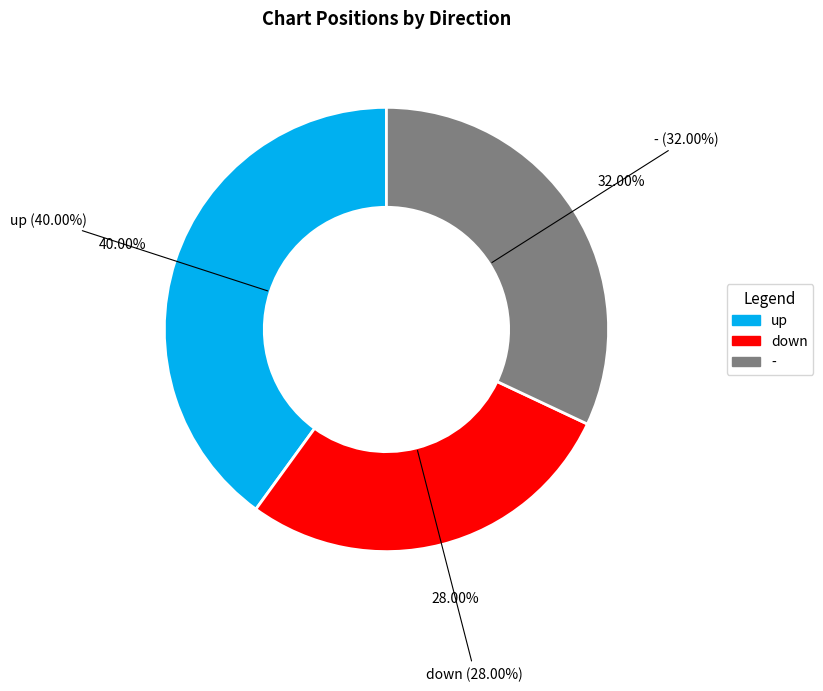

To the nearest percent, what portion does - represent?

32%